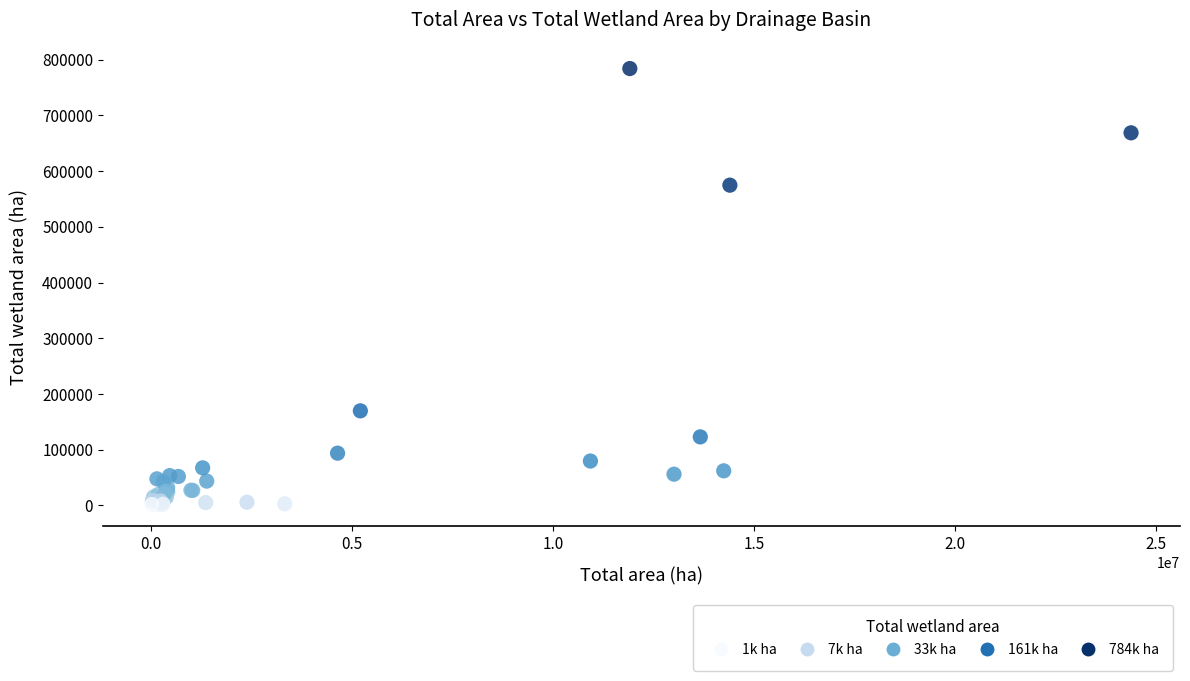

What Y value in the scatter plot is closest to 392782?

574817